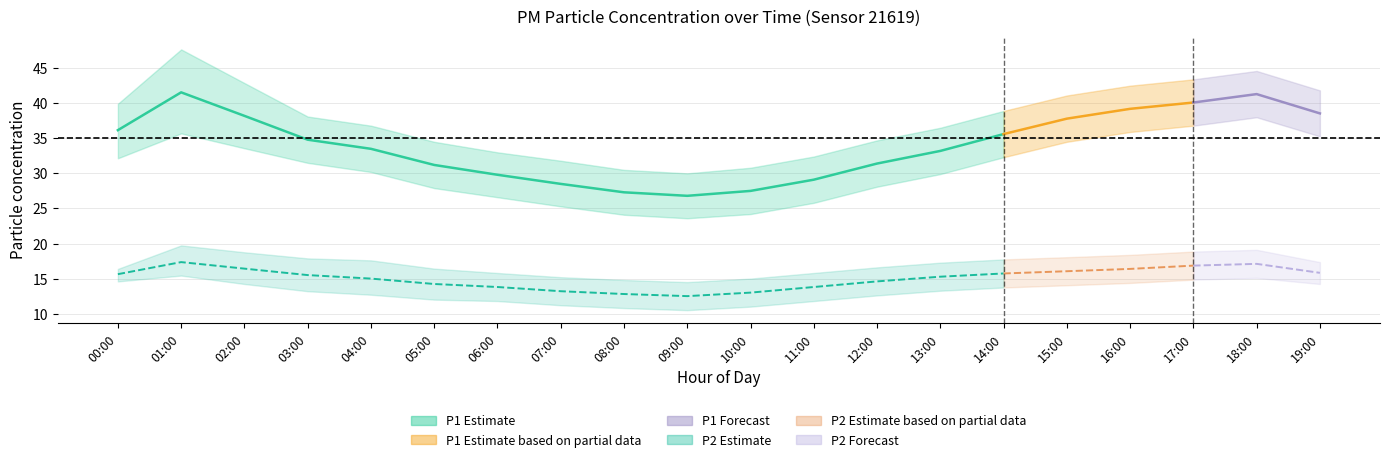

How many values in the P2_upper series exceed 17?

11